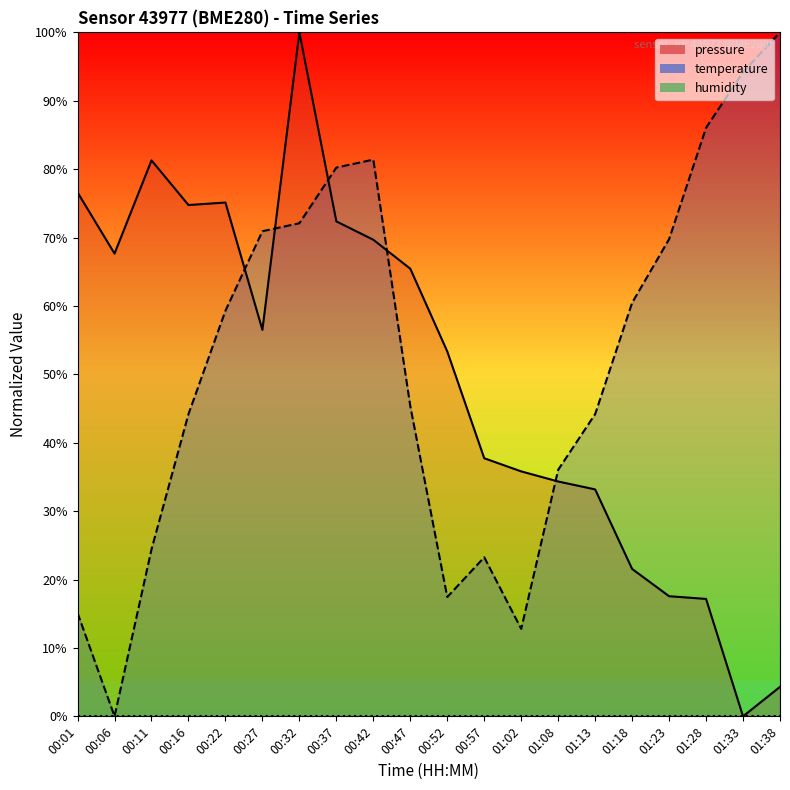

Where is the first local minimum for temperature?

00:06